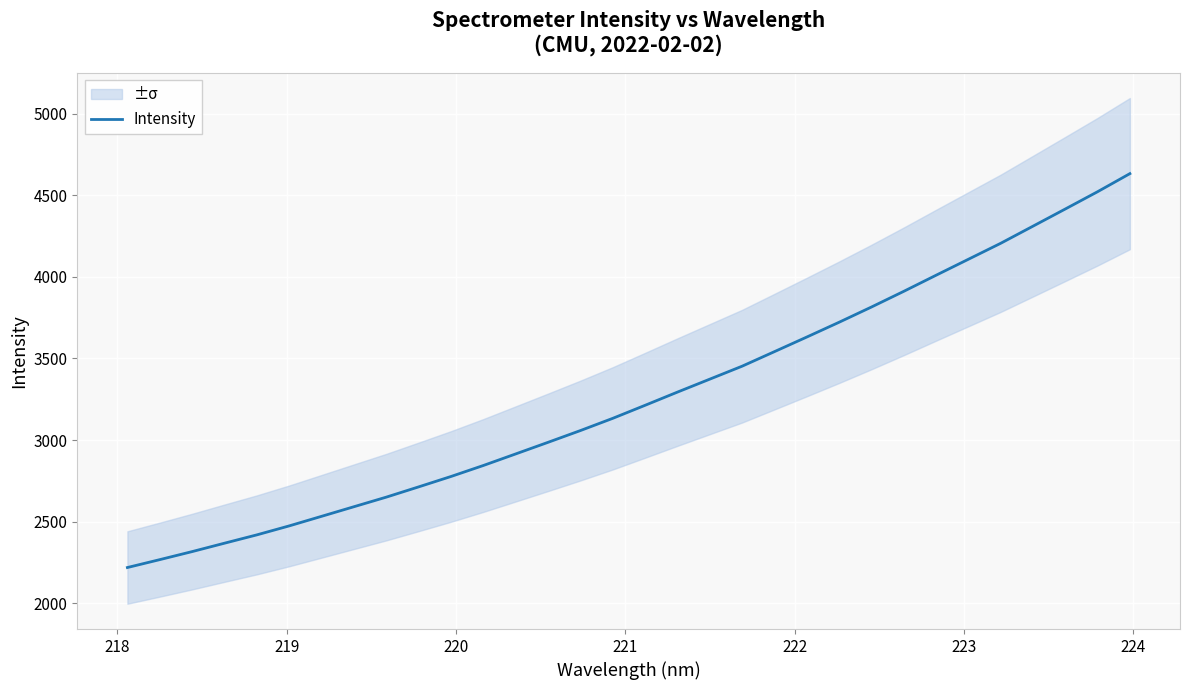

How many data points are less than 3212?

16